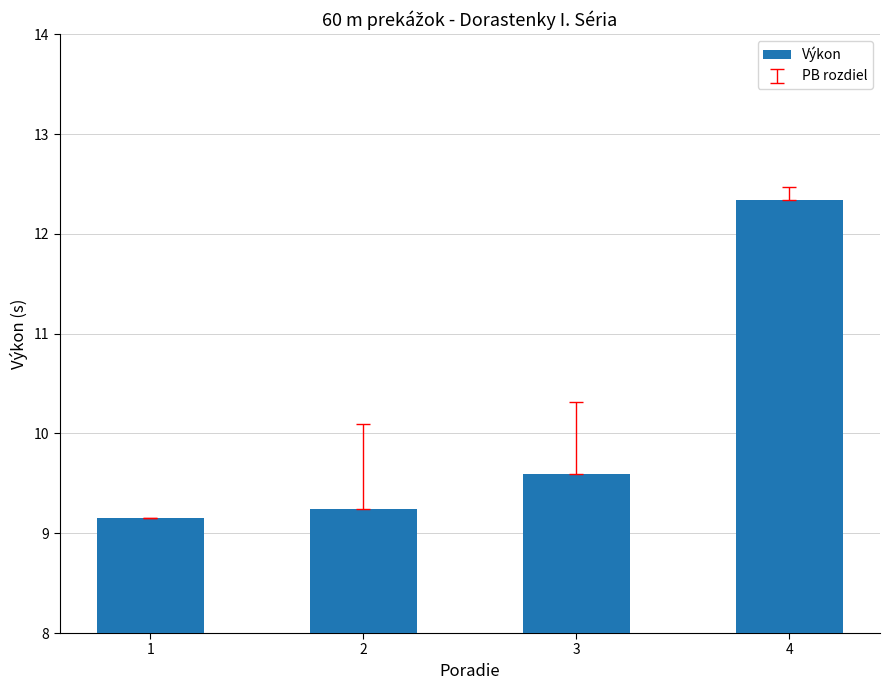

What is the ratio of the value at 1 to the value at 2?

1.0